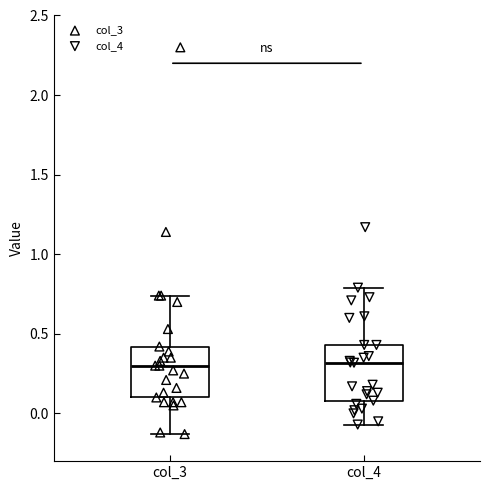

Where is the lower edge of the box for col_4 on the y-axis? The values are not printed on the chart, so give them approximately, as read against the axis.

0.10